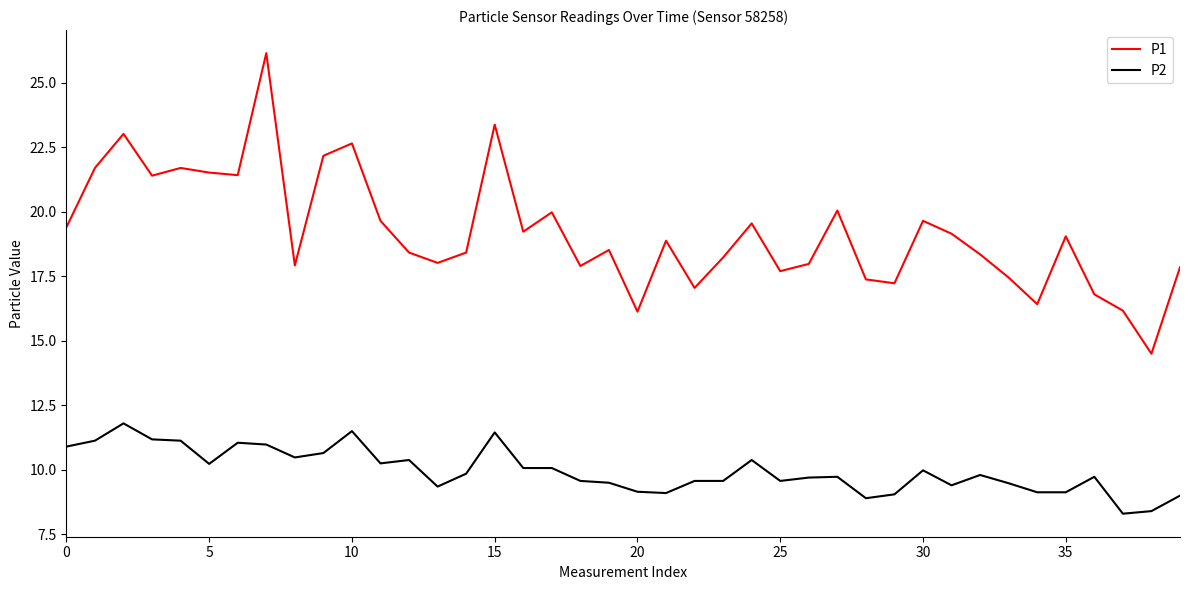

What is the smallest value displayed?

8.3